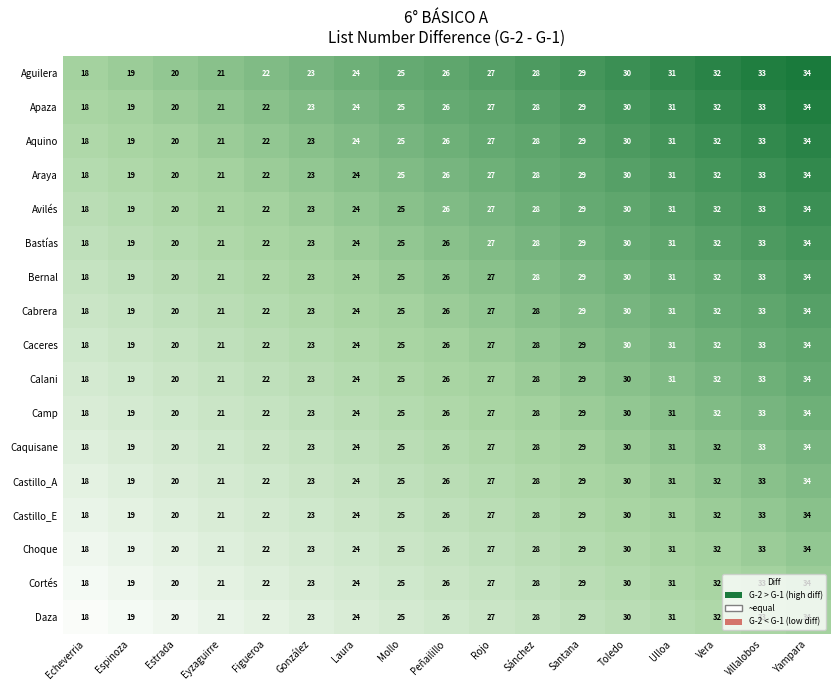

What is the total value across all series at Ulloa?

527